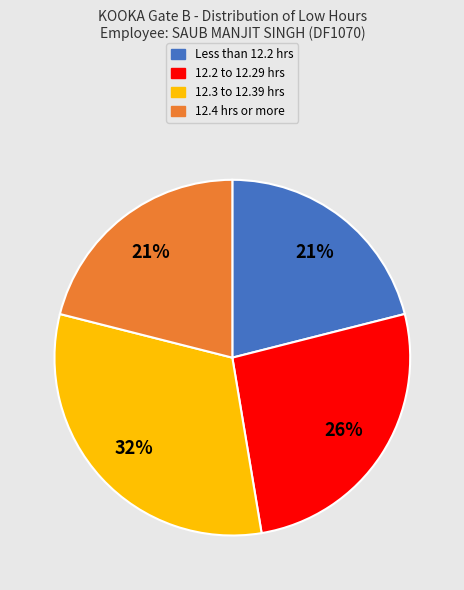

Is there any slice that represents more than half of the pie?

No